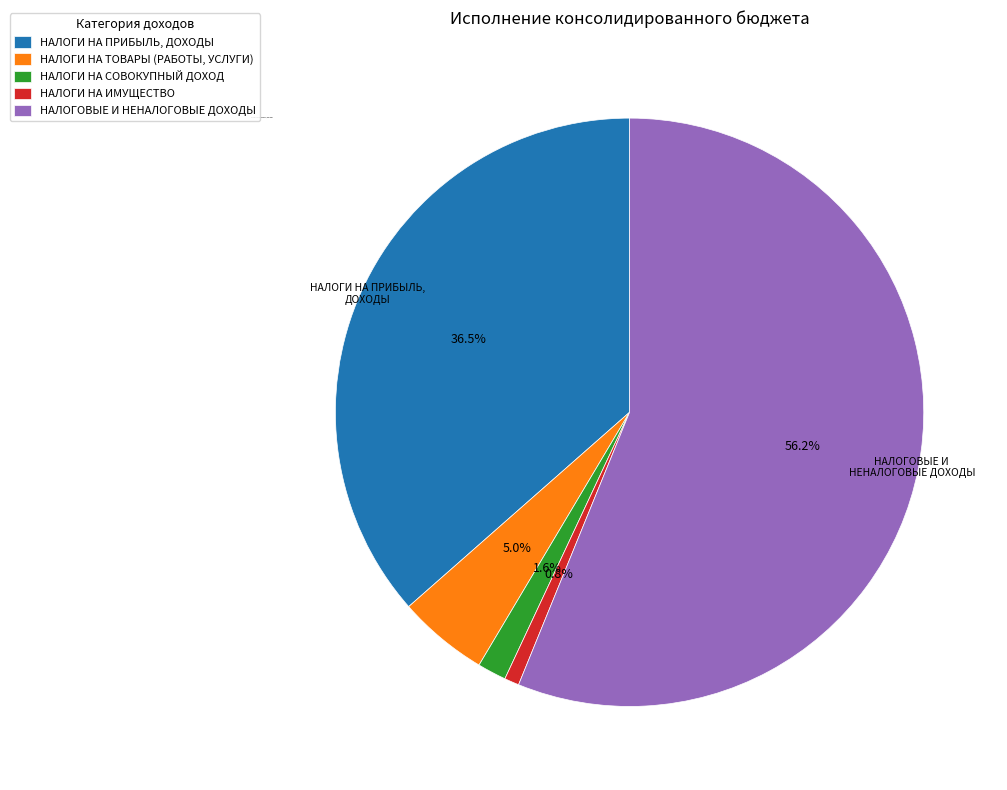

Which category has the biggest portion of the pie?

НАЛОГОВЫЕ И НЕНАЛОГОВЫЕ ДОХОДЫ